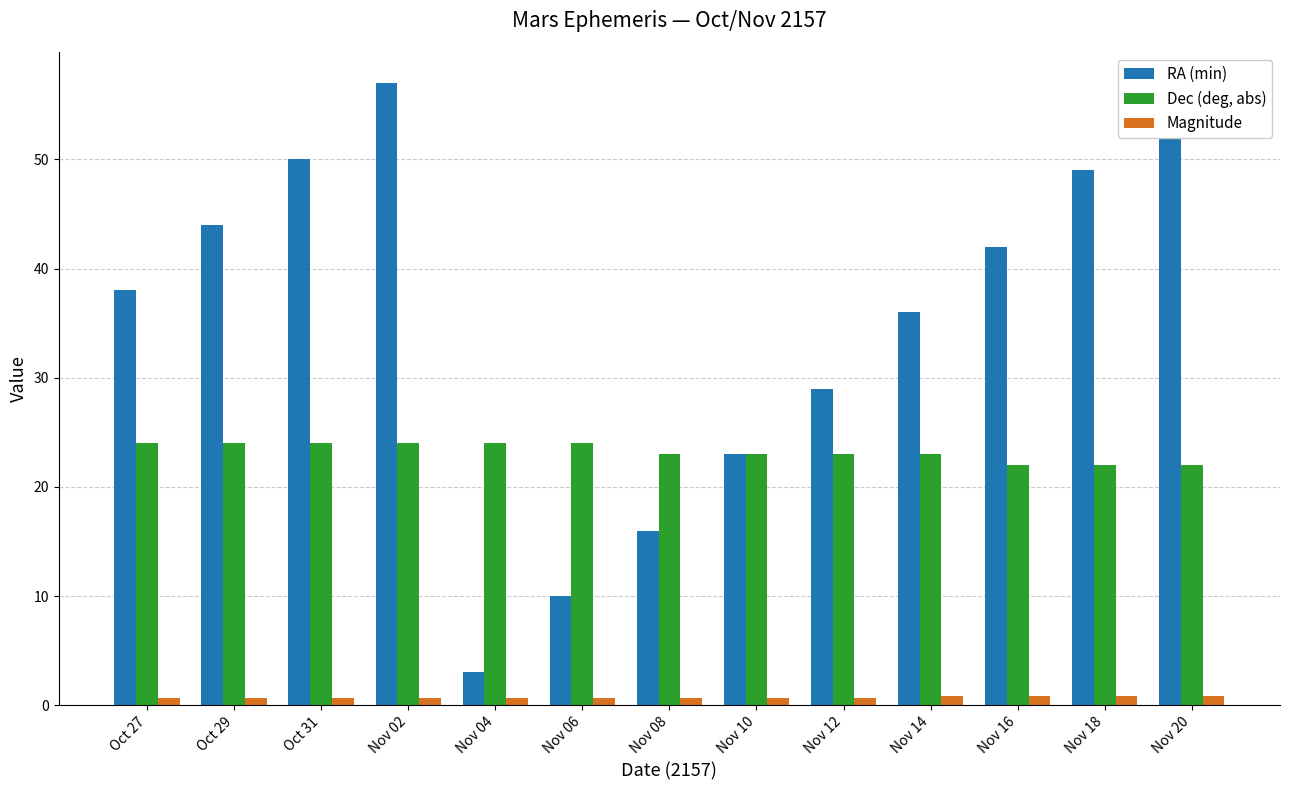

What is the sum of the RA (min) values at Oct 27 and Oct 29?

82.0